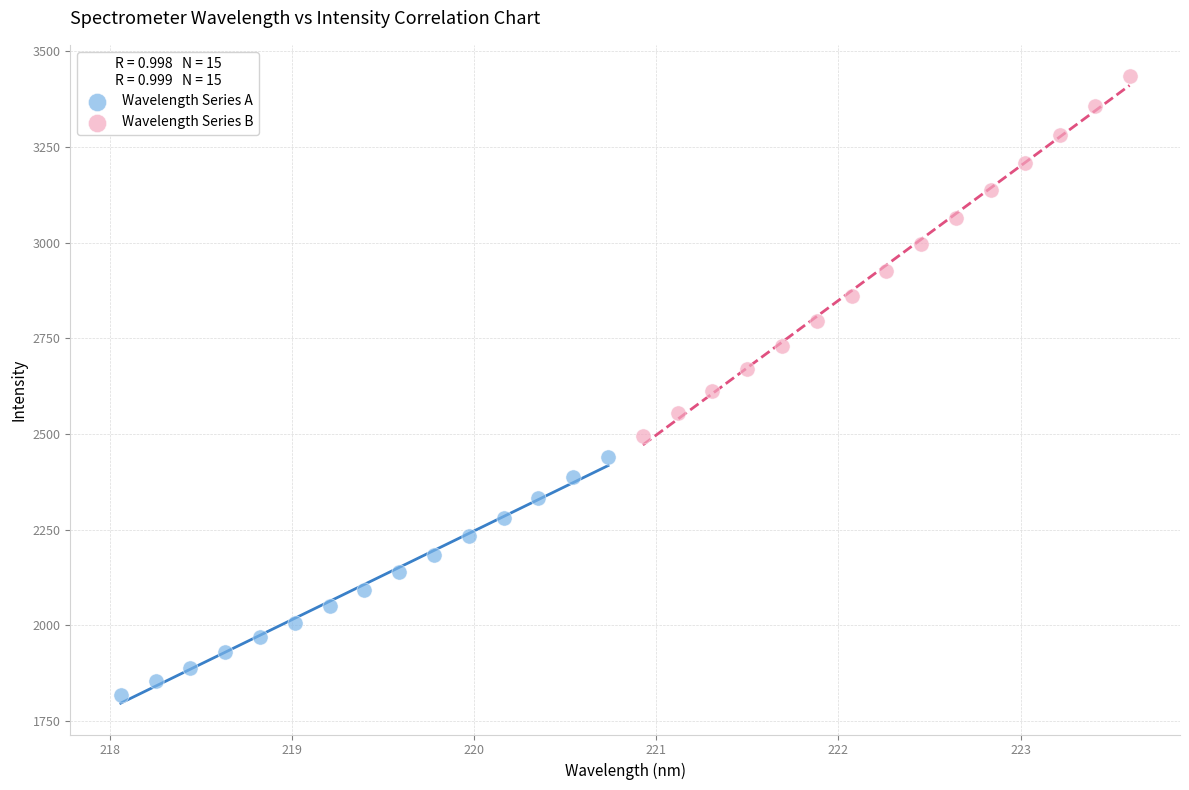

Which series contains the highest Y value?

Wavelength Series B